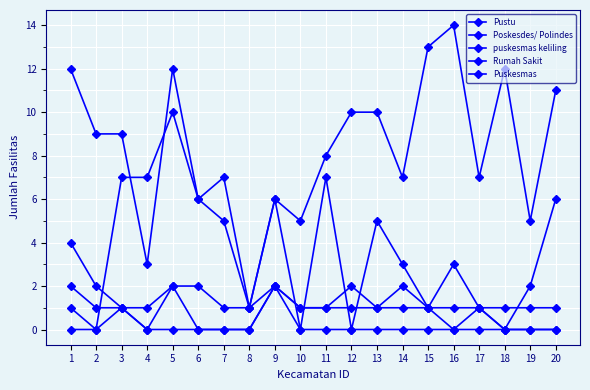

Is this an area chart (filled region under the line)?

No